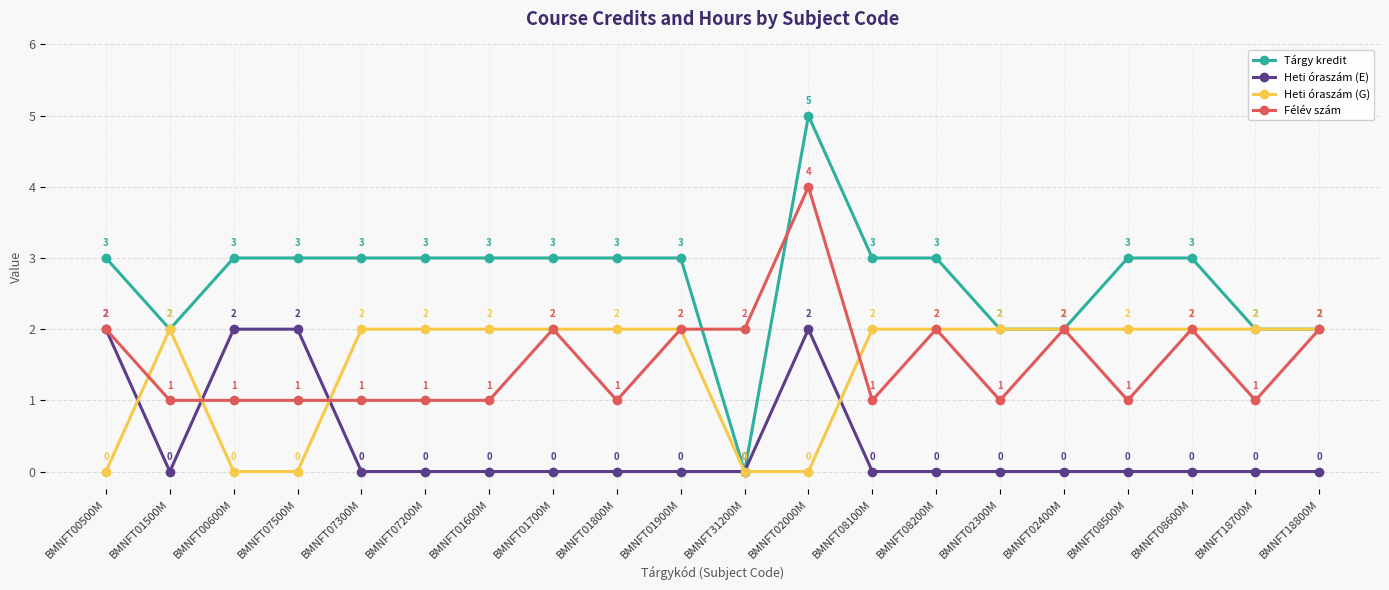

Which series changed the most between BMNFT08200M and BMNFT02400M?

Tárgy kredit